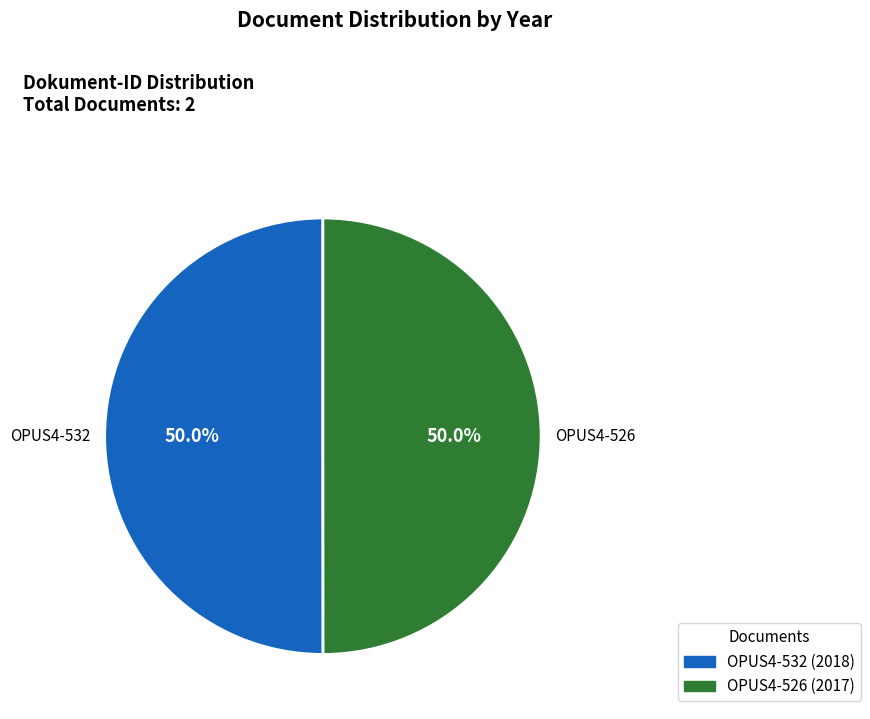

What is the ratio of the value at OPUS4-532 to the value at OPUS4-526?

1.0